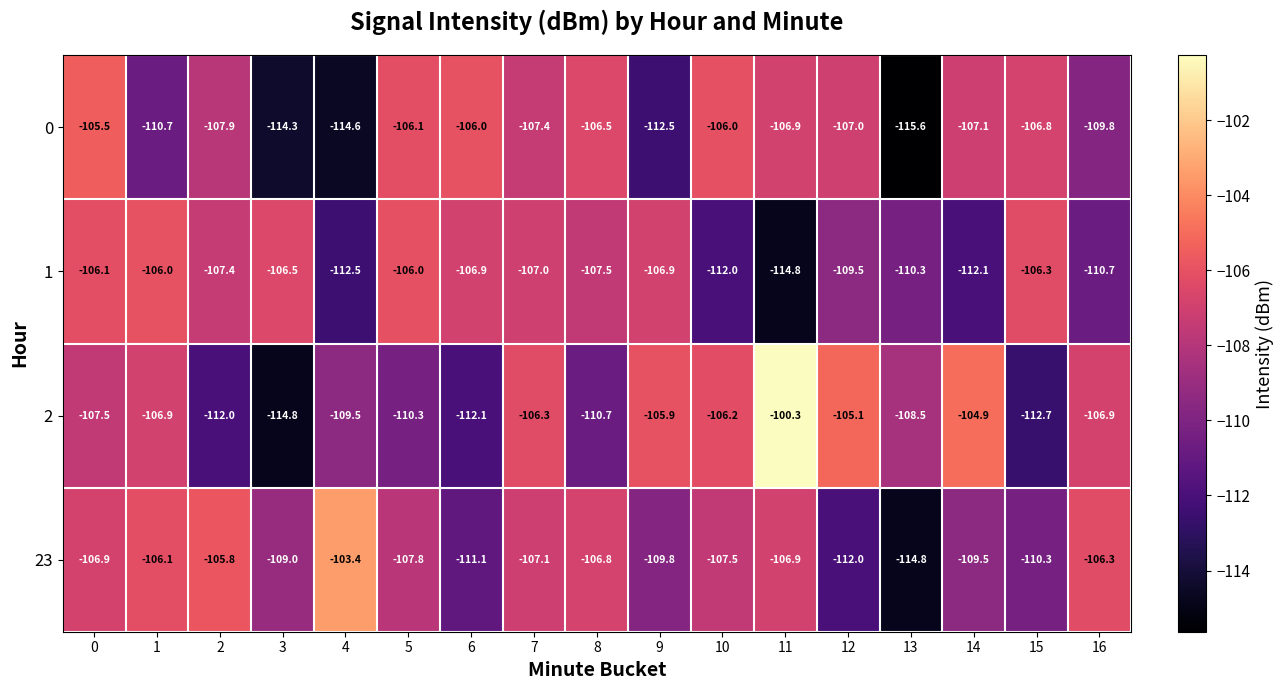

What is the difference between the highest and lowest values at 16?

4.4